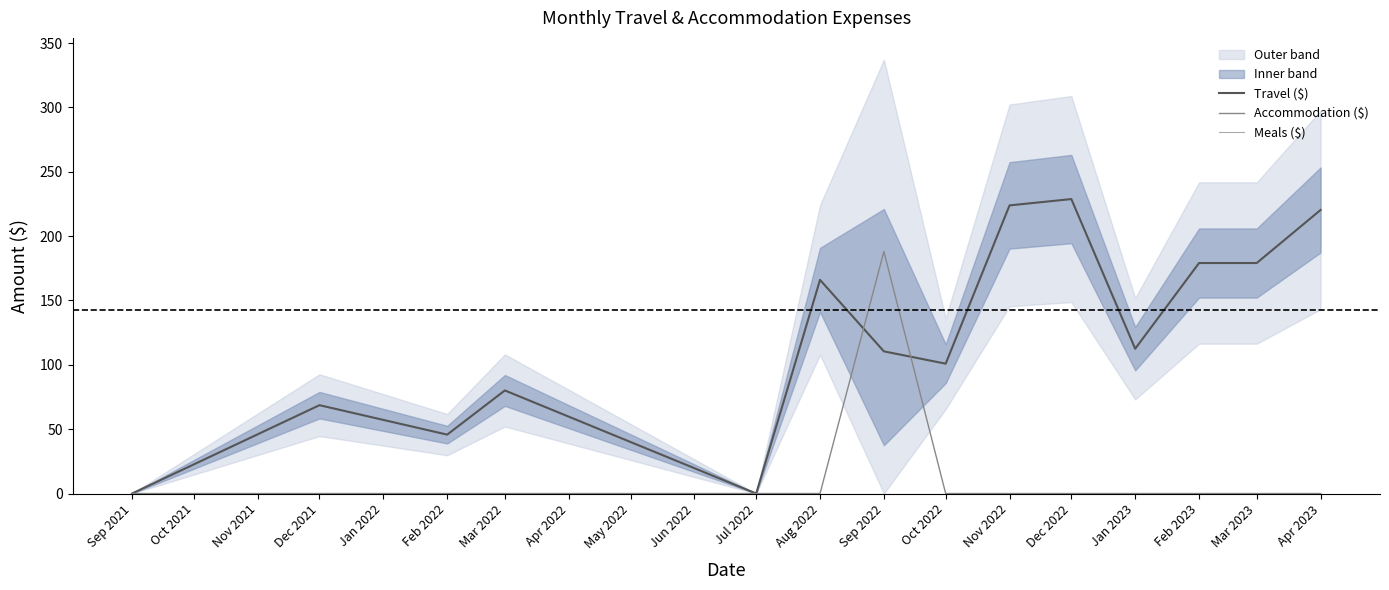

At which label does Accommodation ($) reach its peak?

Sep 2022